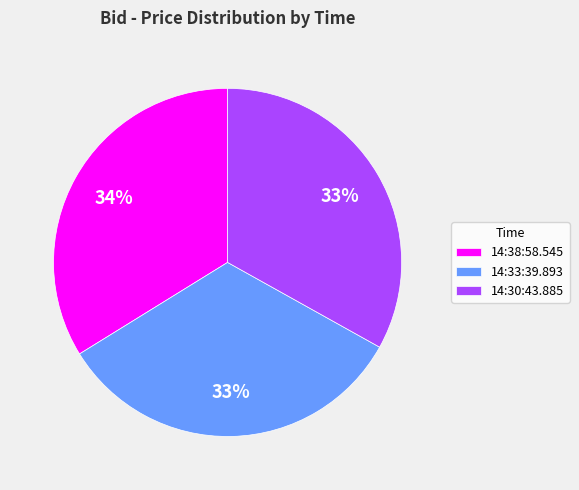

Do 14:30:43.885 and 14:38:58.545 together represent more than half of the pie?

Yes